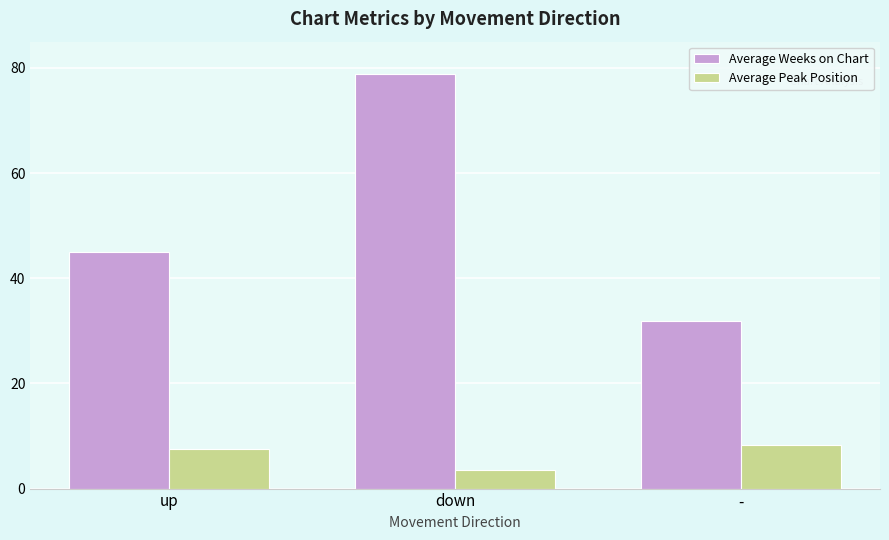

How many bars are there in each group?

2